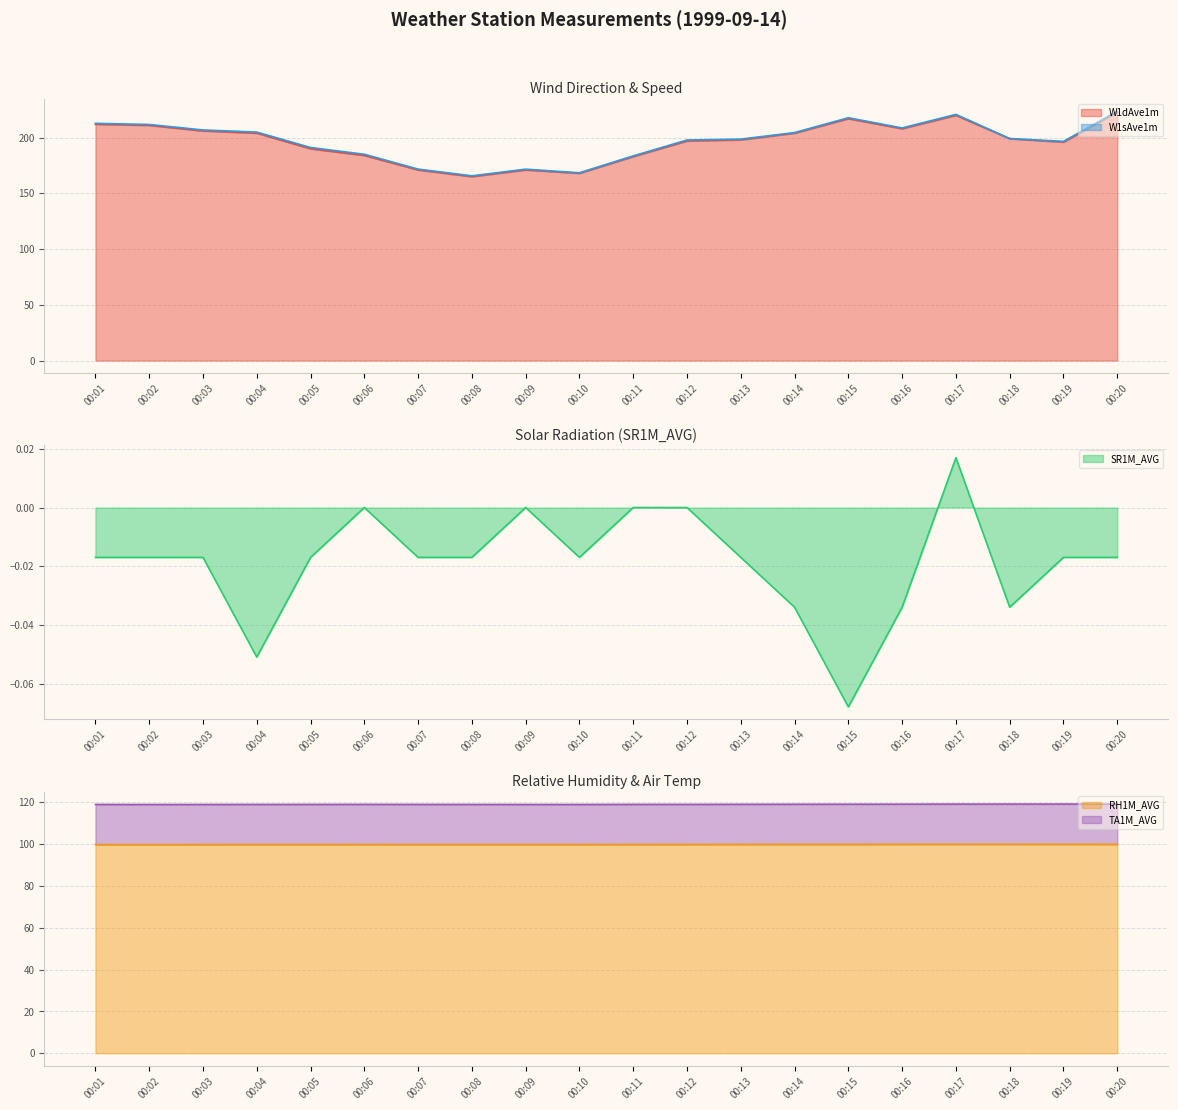

True or false: SR1M_AVG and RH1M_AVG cross at least once.

False